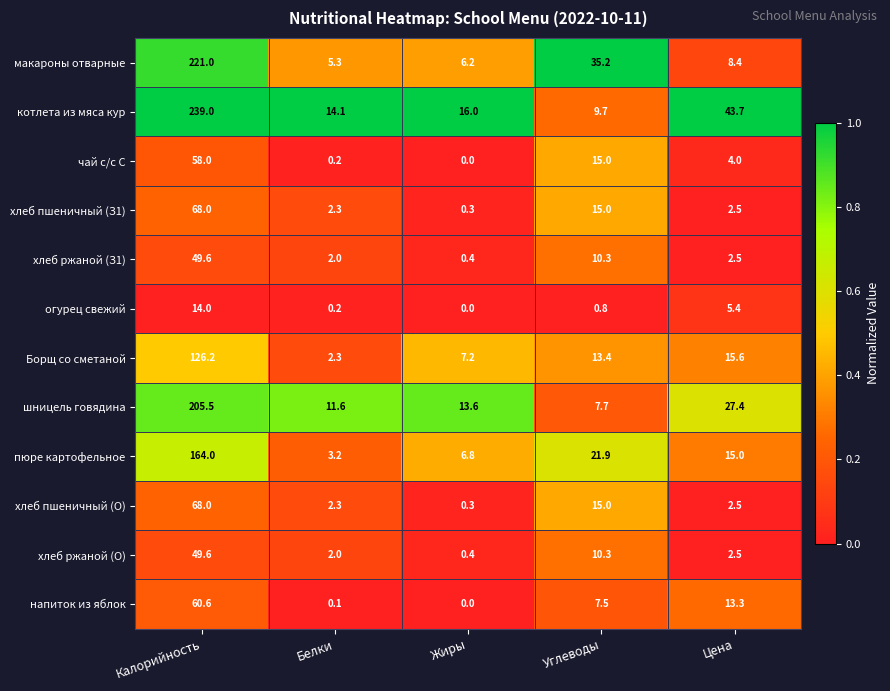

At which category does the chart reach its peak across all series?

Калорийность